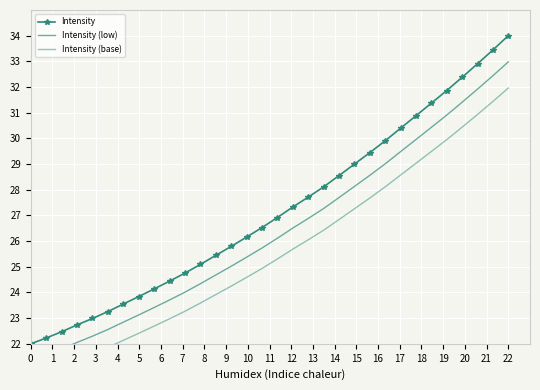

How many values in the Intensity (base) series are below 25?

16